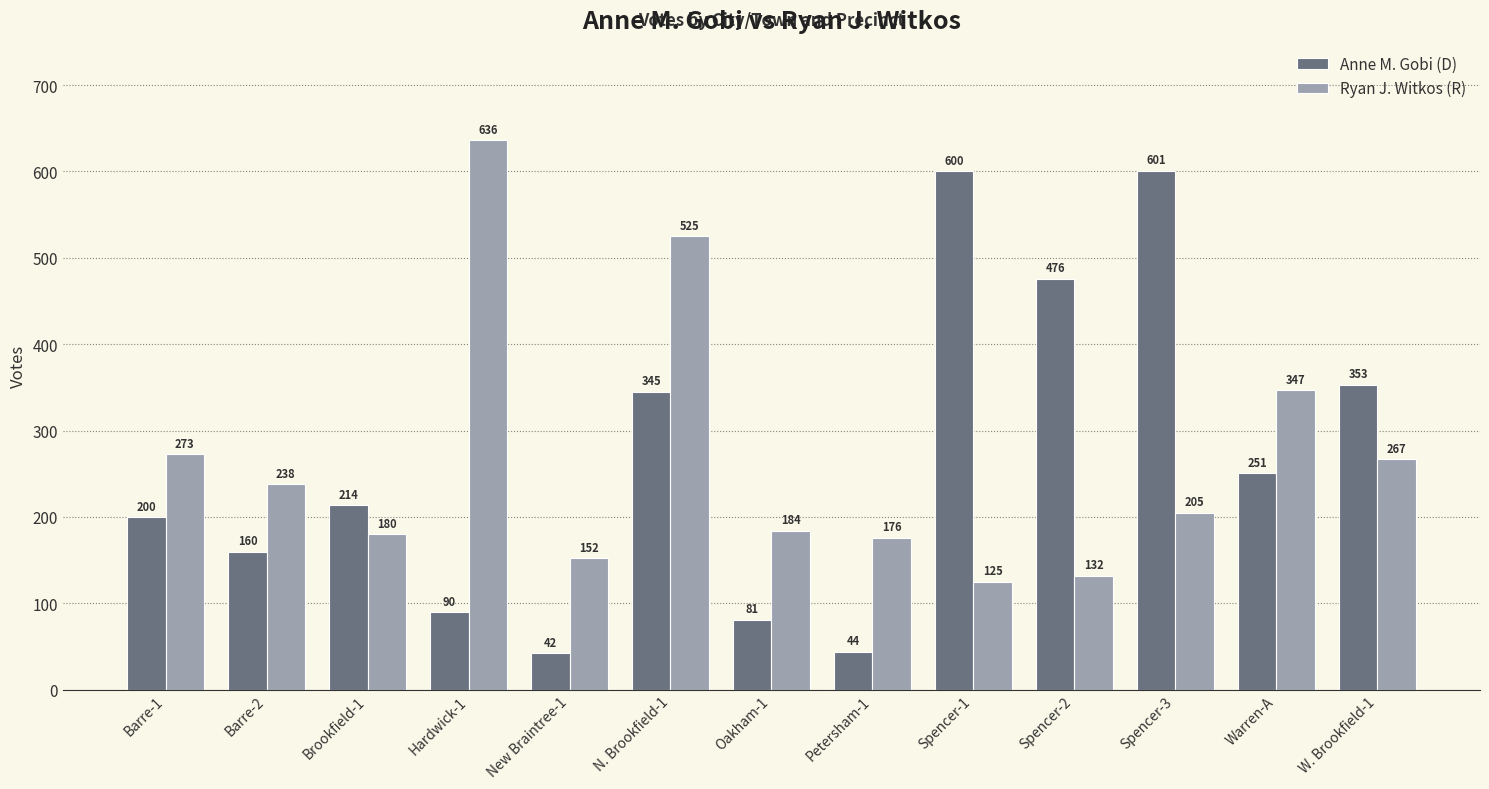

How many values in the Ryan J. Witkos (R) series are below 205?

6